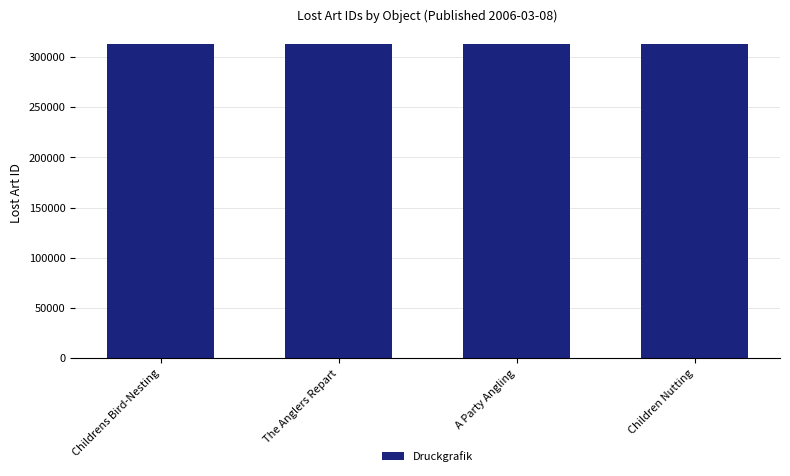

What is the approximate value at Childrens Bird-Nesting?

312950